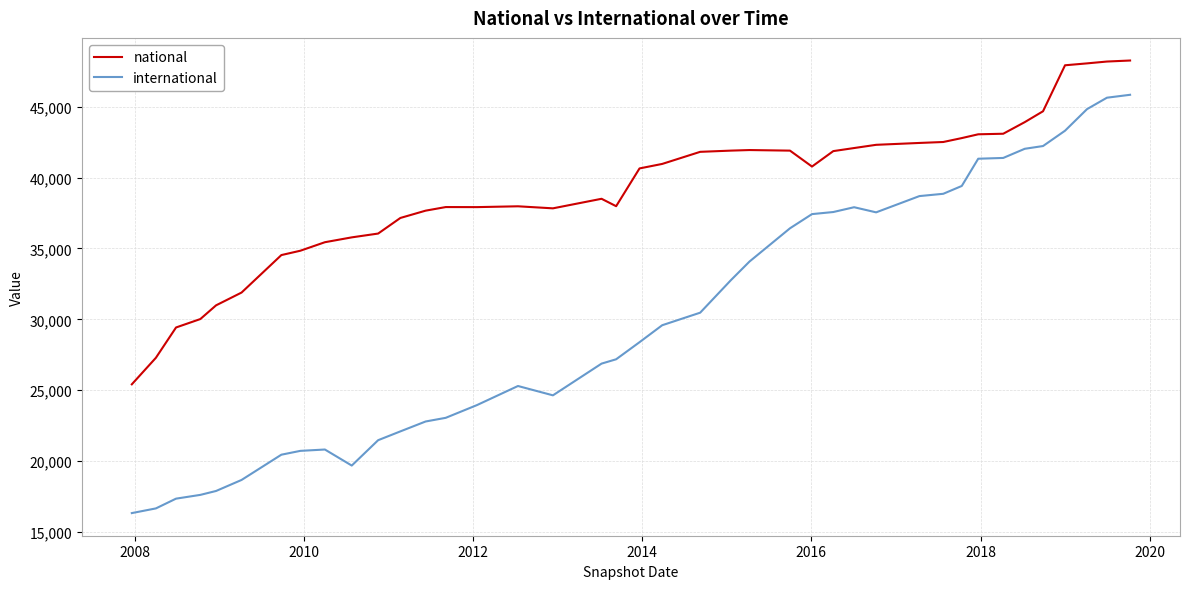

True or false: national and international cross at least once.

False